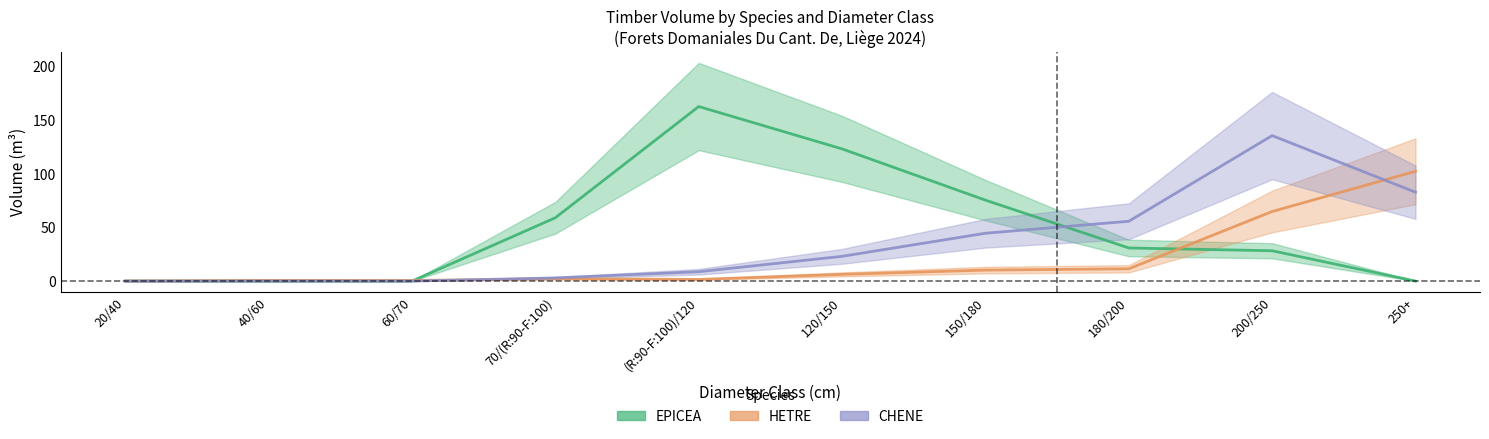

Rank the series by their average value, from highest to lowest.

EPICEA, CHENE, HETRE